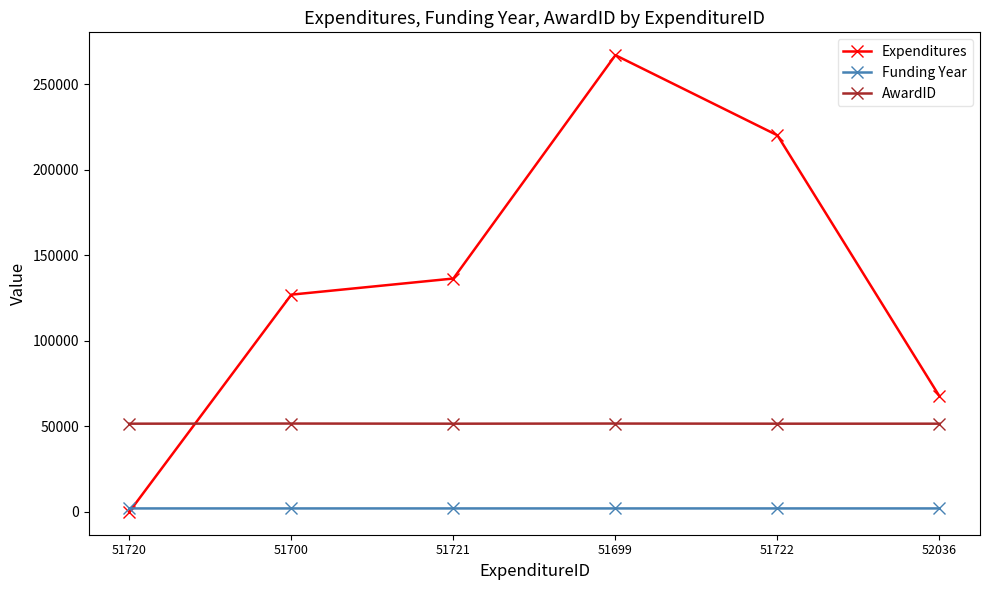

Which series has the widest spread of values?

Expenditures